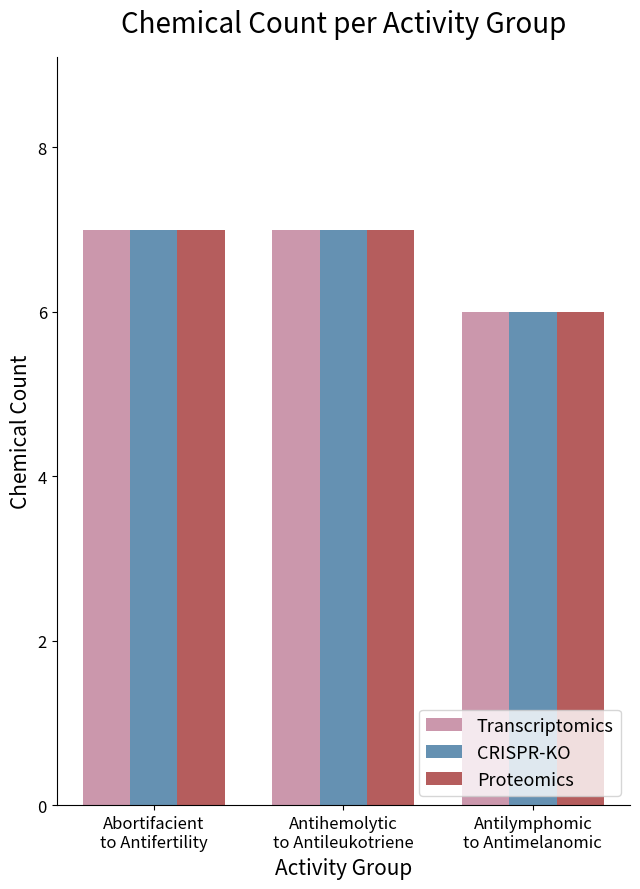

What is the total value across all series at Antihemolytic
to Antileukotriene?

21